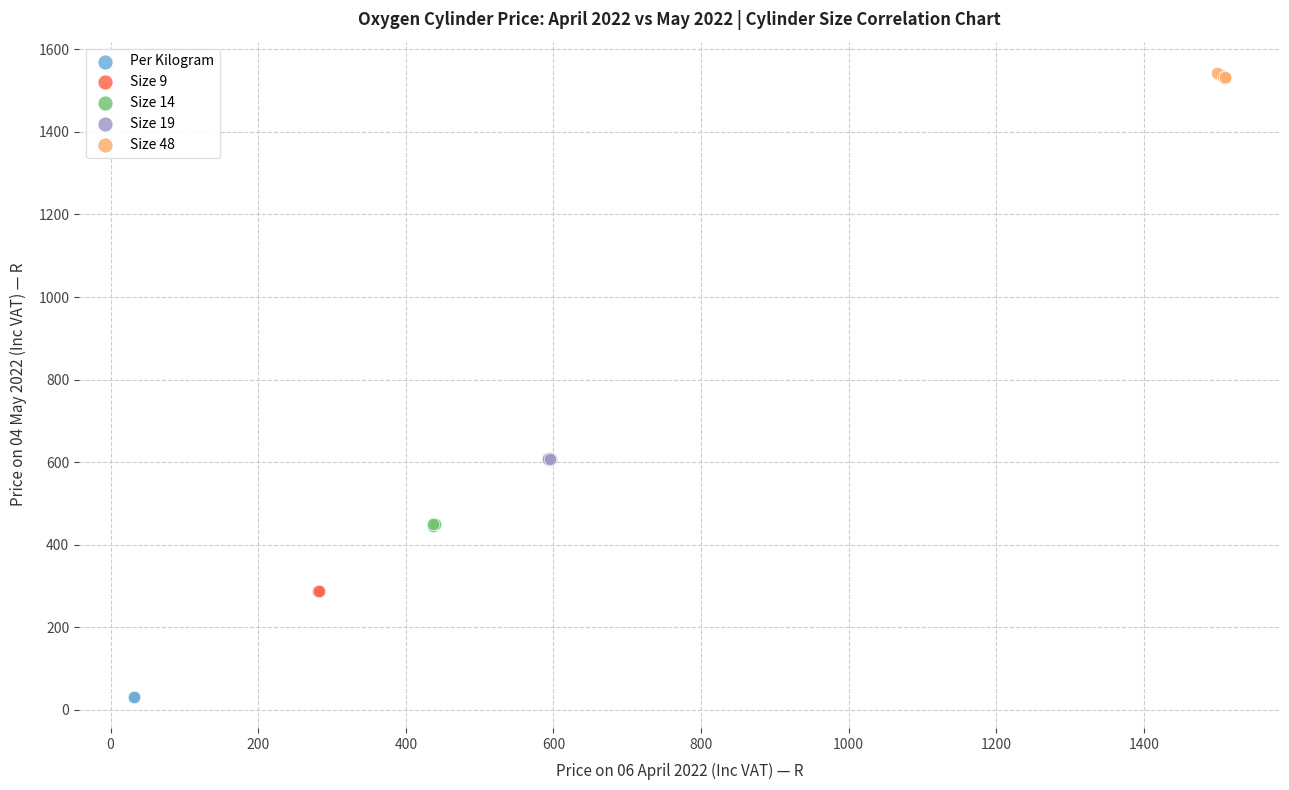

Which series reaches the maximum Y coordinate?

Size 48